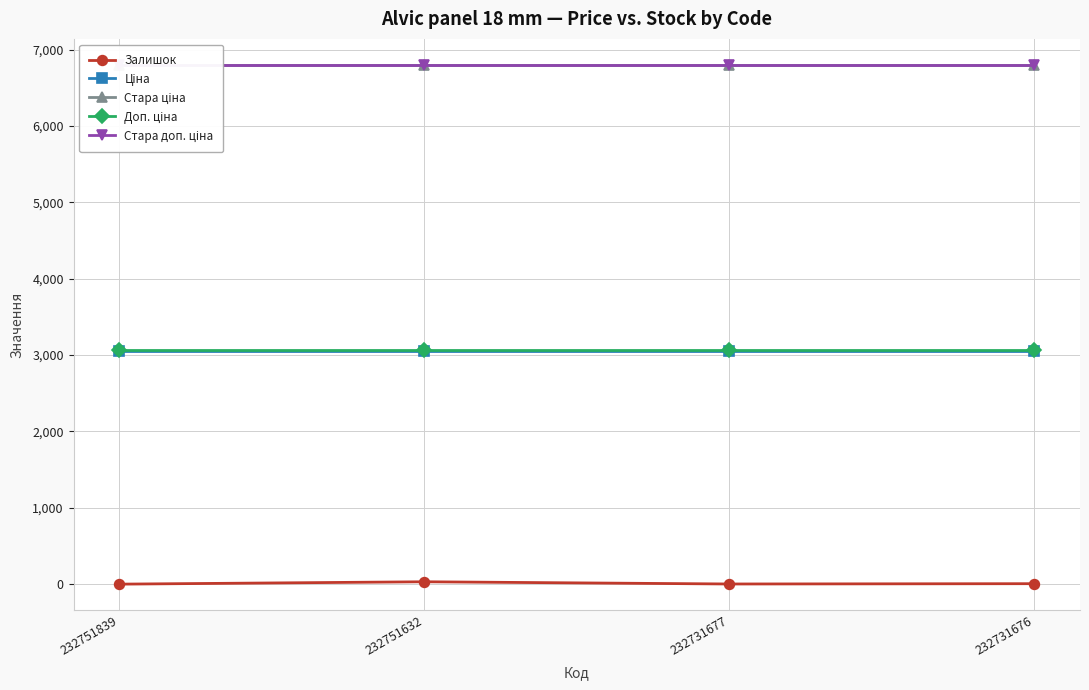

True or false: Доп. ціна and Ціна intersect in this chart.

False